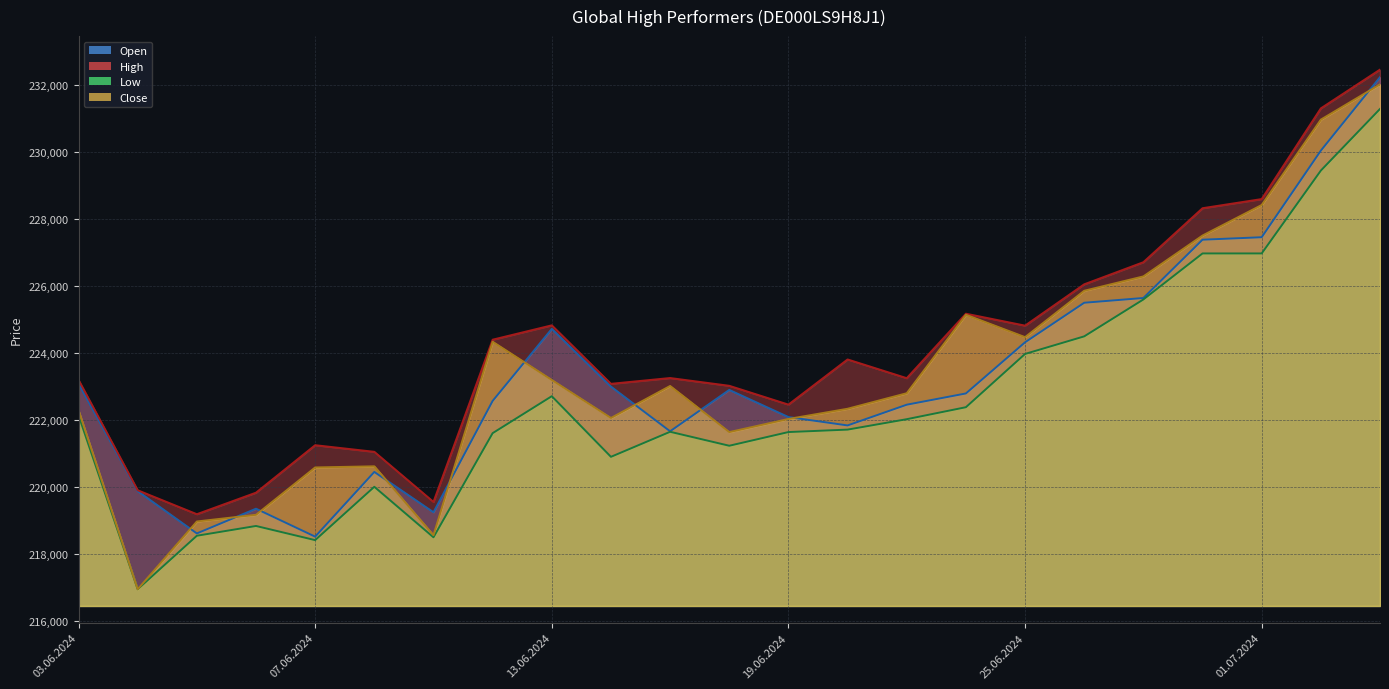

What is the value of the Open point at the 3rd from the left?

218606